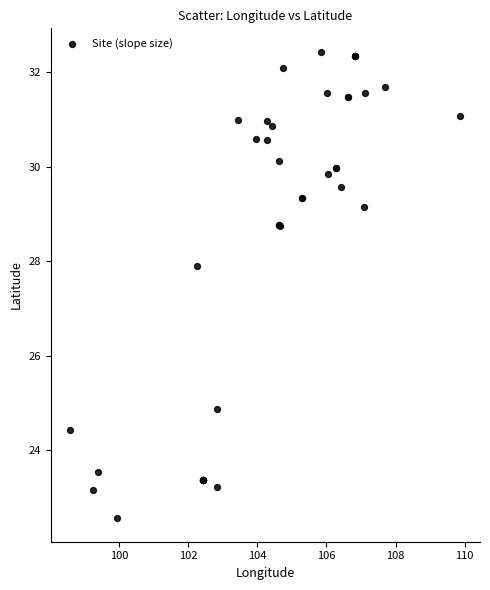

What Y value in the scatter plot is closest to 27?

27.9